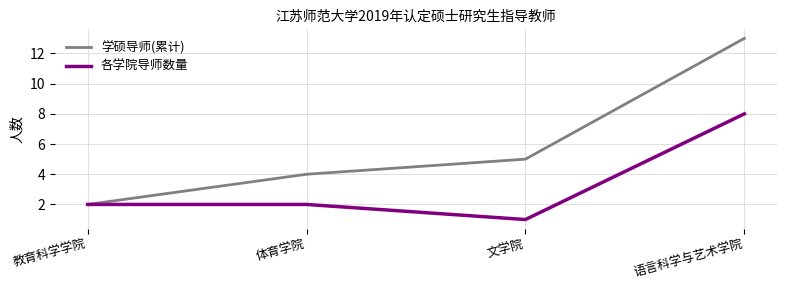

At which category is the sum across all series the highest?

语言科学与艺术学院